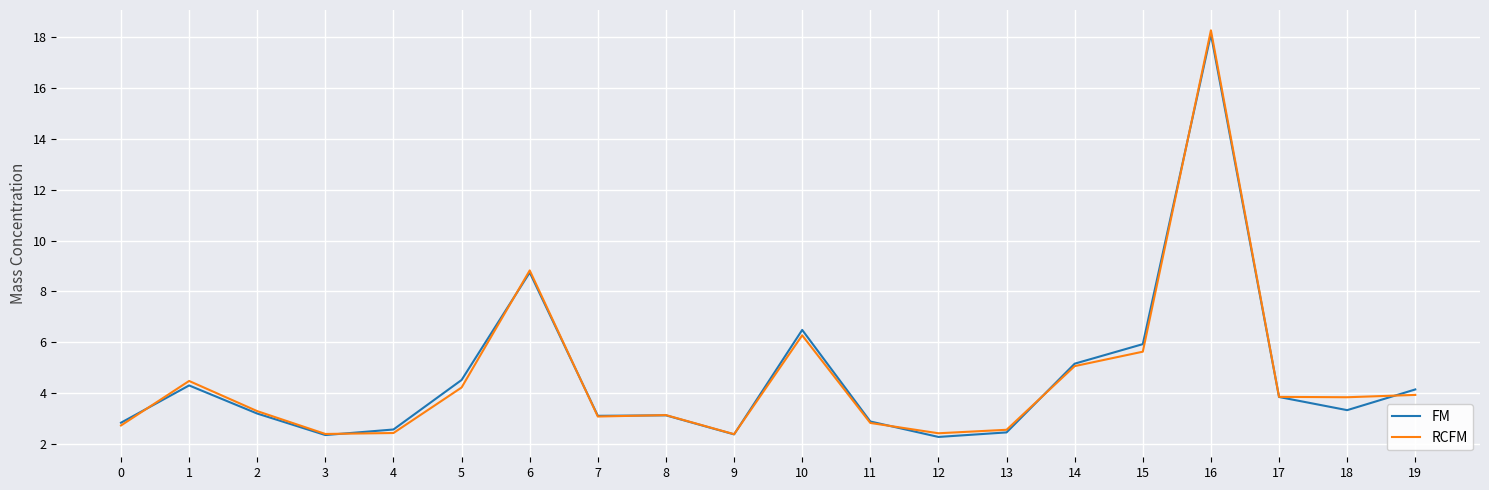

Which category has the highest value across all series?

16